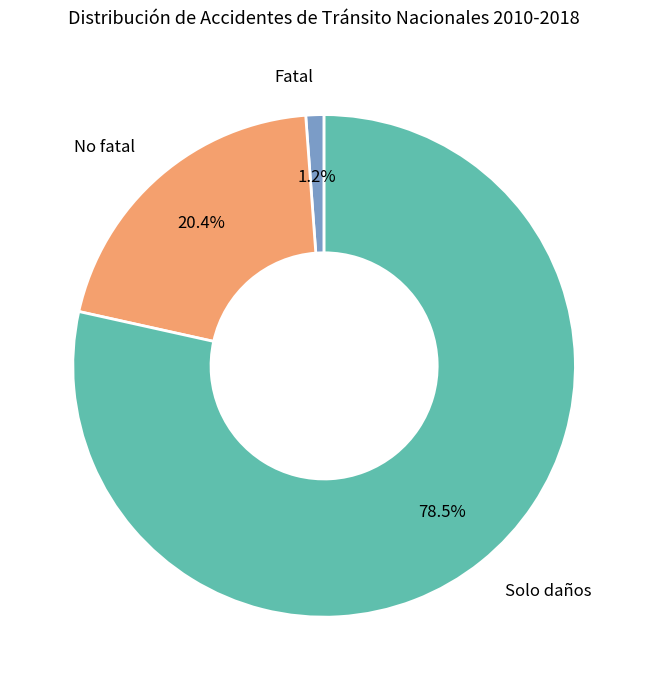

Does Solo daños account for over 50% of the chart?

Yes